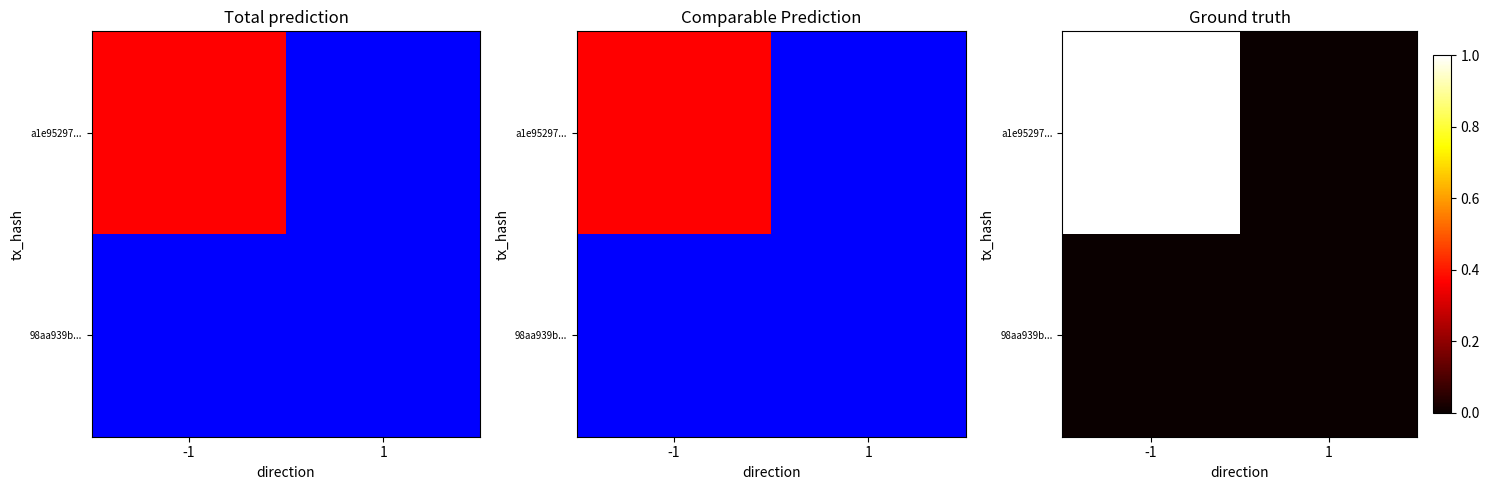

Which series has the widest spread of values?

a1e95297...